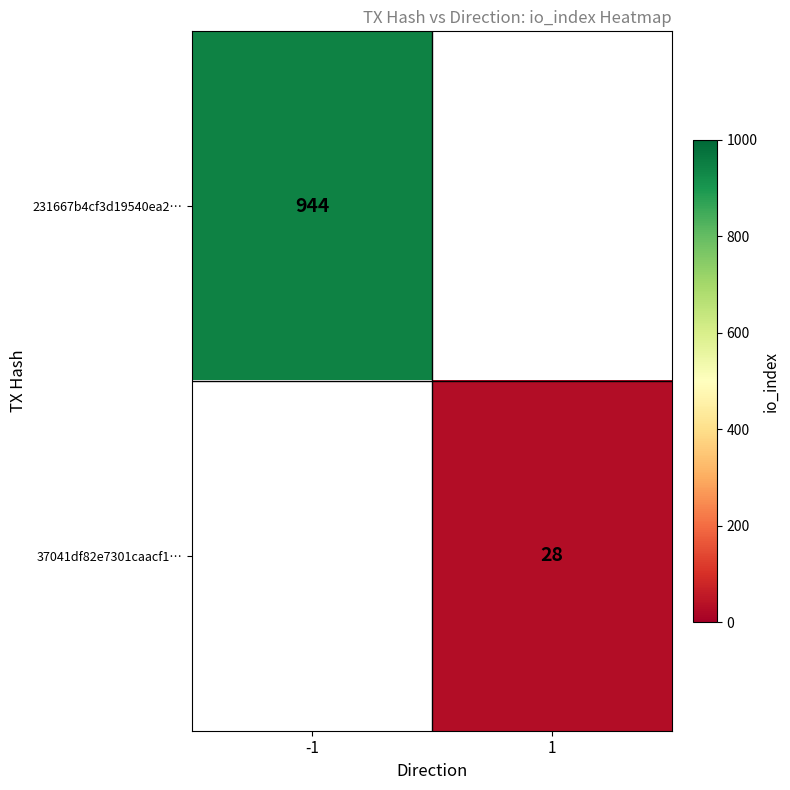

Is it true that 231667b4cf3d19540ea2… equals 246 at -1?

False